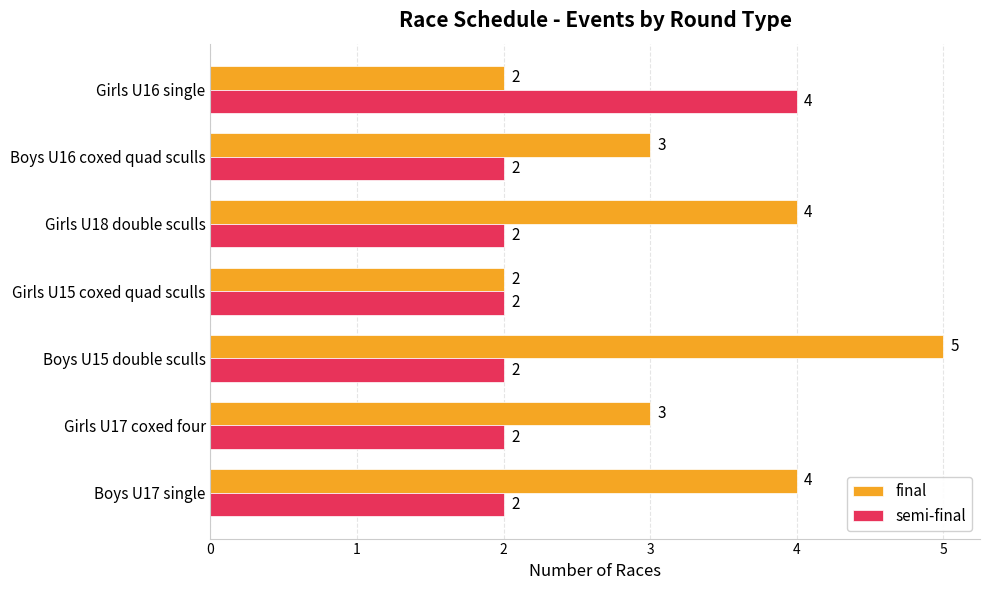

How many categories are shown in the chart?

7